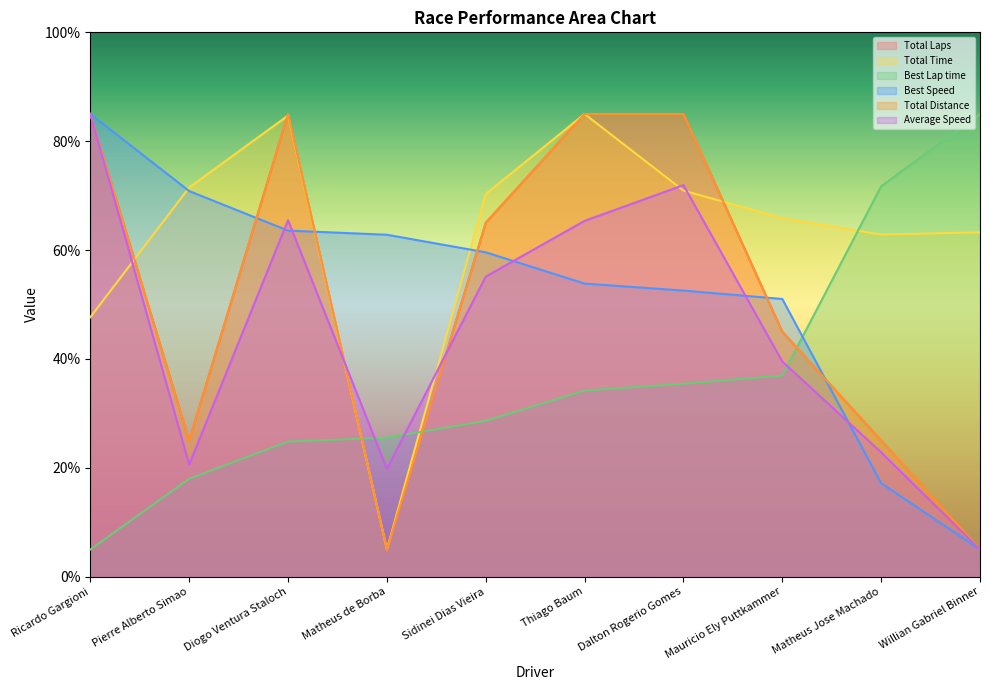

Which series has the largest range (max minus min)?

Total Laps